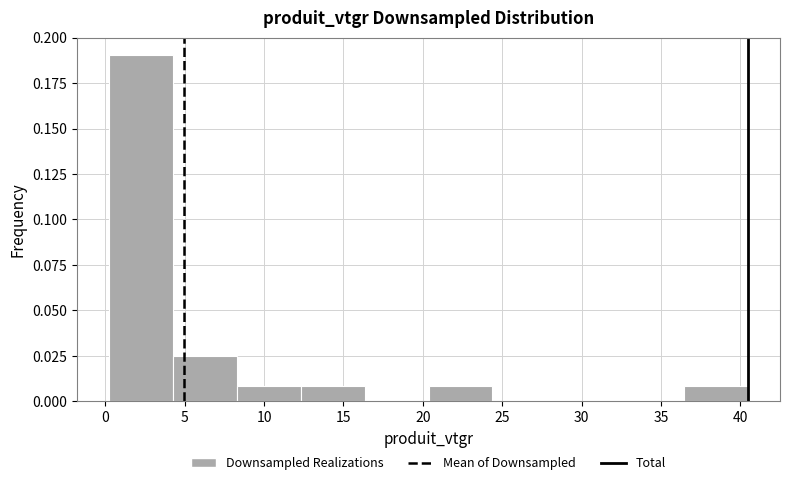

Reading left to right, list every bar in this chart as the range it spans on the x-axis followed by its height. Neither the bar edges nor the heights are printed on the chart, so give them approximately, as read against the axes.

0.0 to 4.5: 0.190
4.5 to 8.5: 0.025
8.5 to 12.5: 0.010
12.5 to 16.5: 0.010
16.5 to 20.5: 0
20.5 to 24.5: 0.010
24.5 to 28.5: 0
28.5 to 32.5: 0
32.5 to 36.5: 0
36.5 to 40.5: 0.010